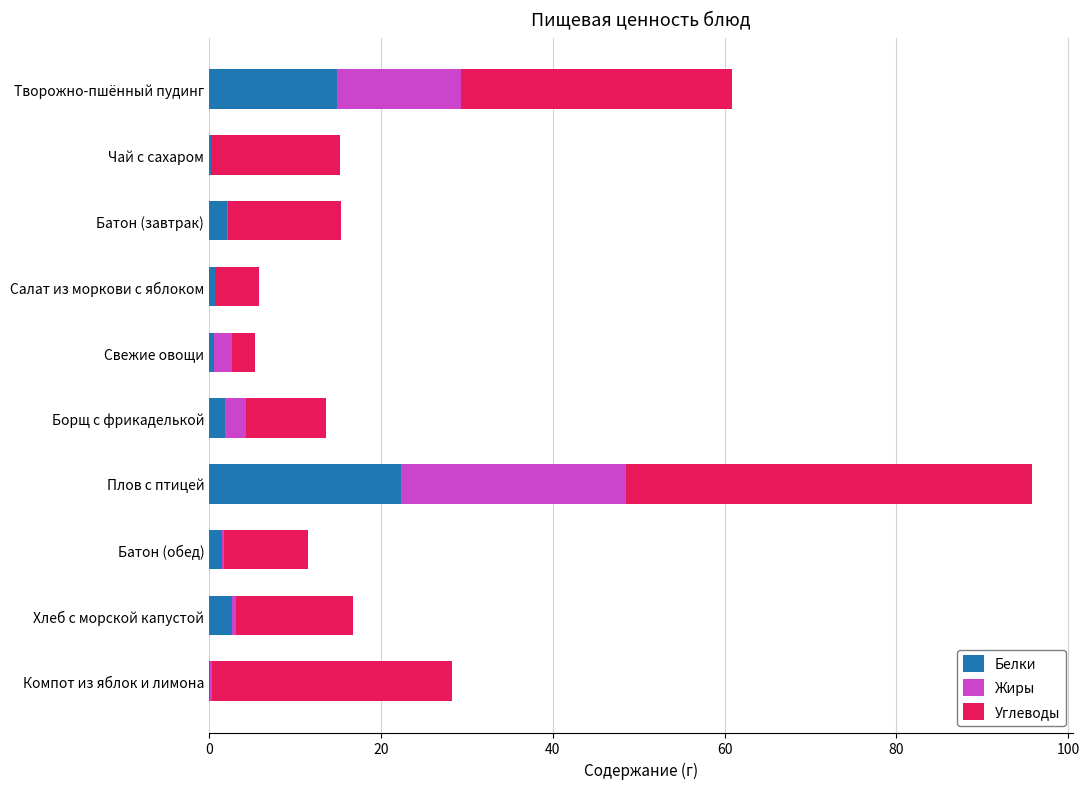

At which category is the sum across all series the highest?

Плов с птицей